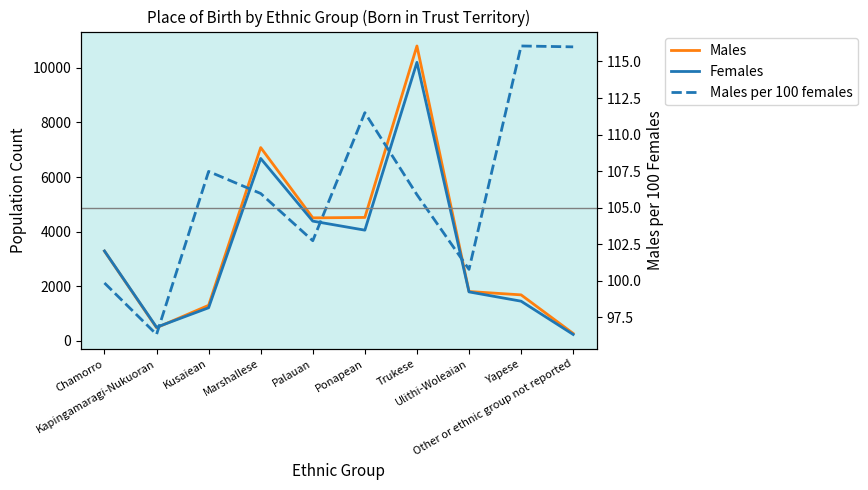

The value of Females at Ulithi-Woleaian is 1786.0. True or false?

True